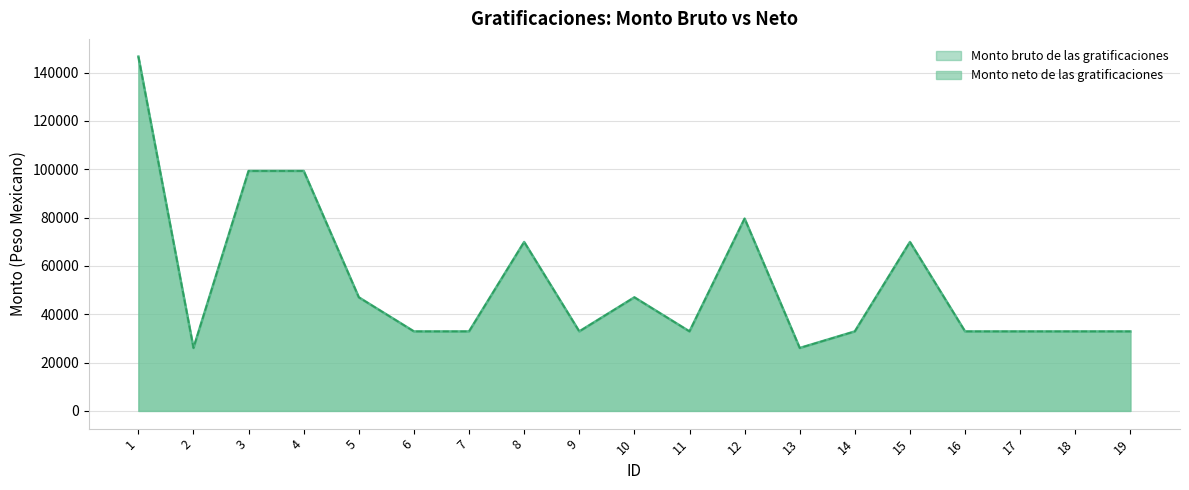

How many values in the Monto neto de las gratificaciones series are below 32896?

2